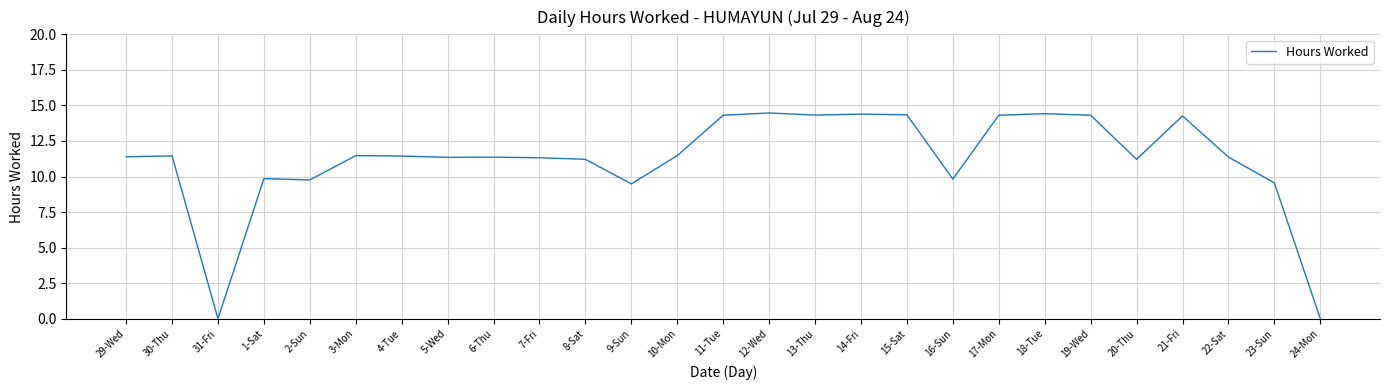

Is this an area chart (filled region under the line)?

No